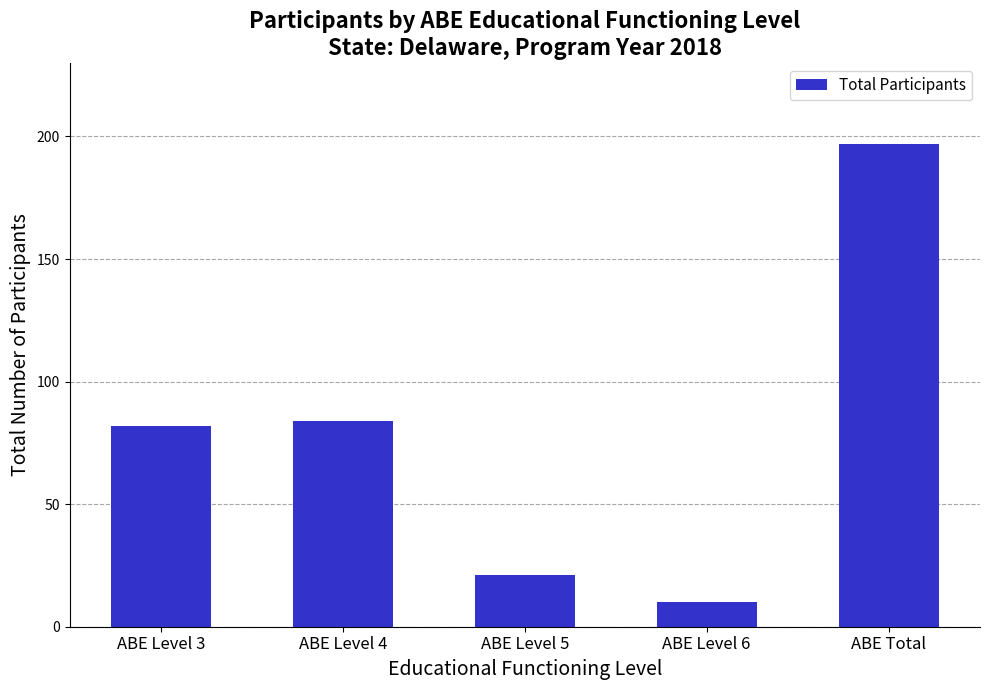

What is the value of the 5th bar from the left?

197